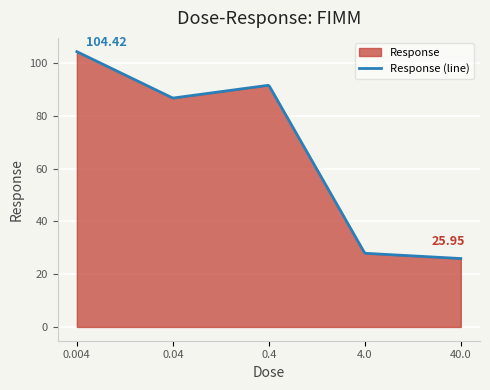

Reading left to right, list all the values displayed in this chart.

0.004=104.4	0.04=86.8	0.4=91.7	4.0=27.9	40.0=26.0